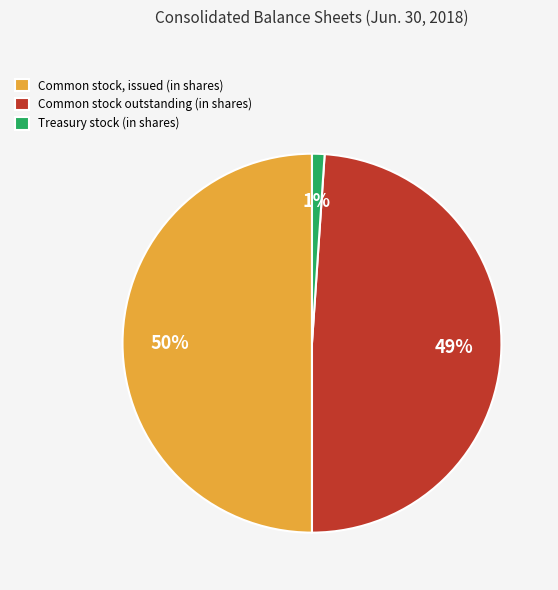

To the nearest percent, what is the combined percentage of Common stock, issued (in shares) and Common stock outstanding (in shares)?

99%